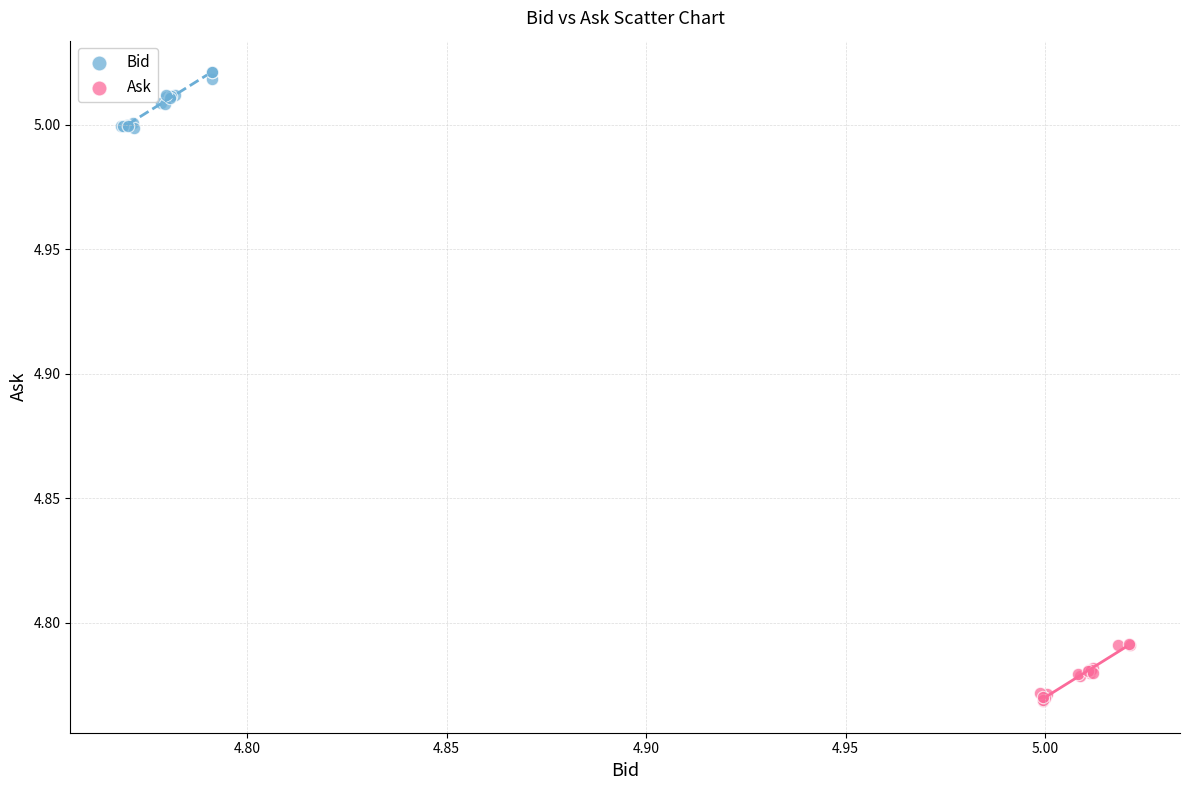

Which series contains the highest Y value?

Bid